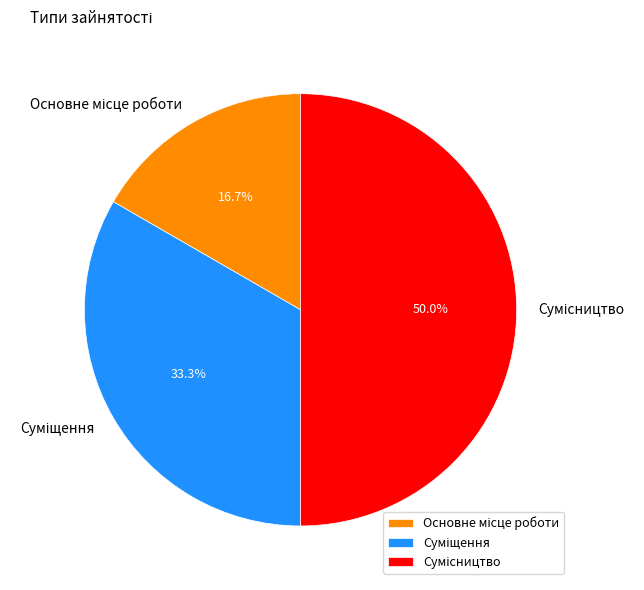

To the nearest percent, what is the difference between the Суміщення and Основне місце роботи slice percentages?

17%